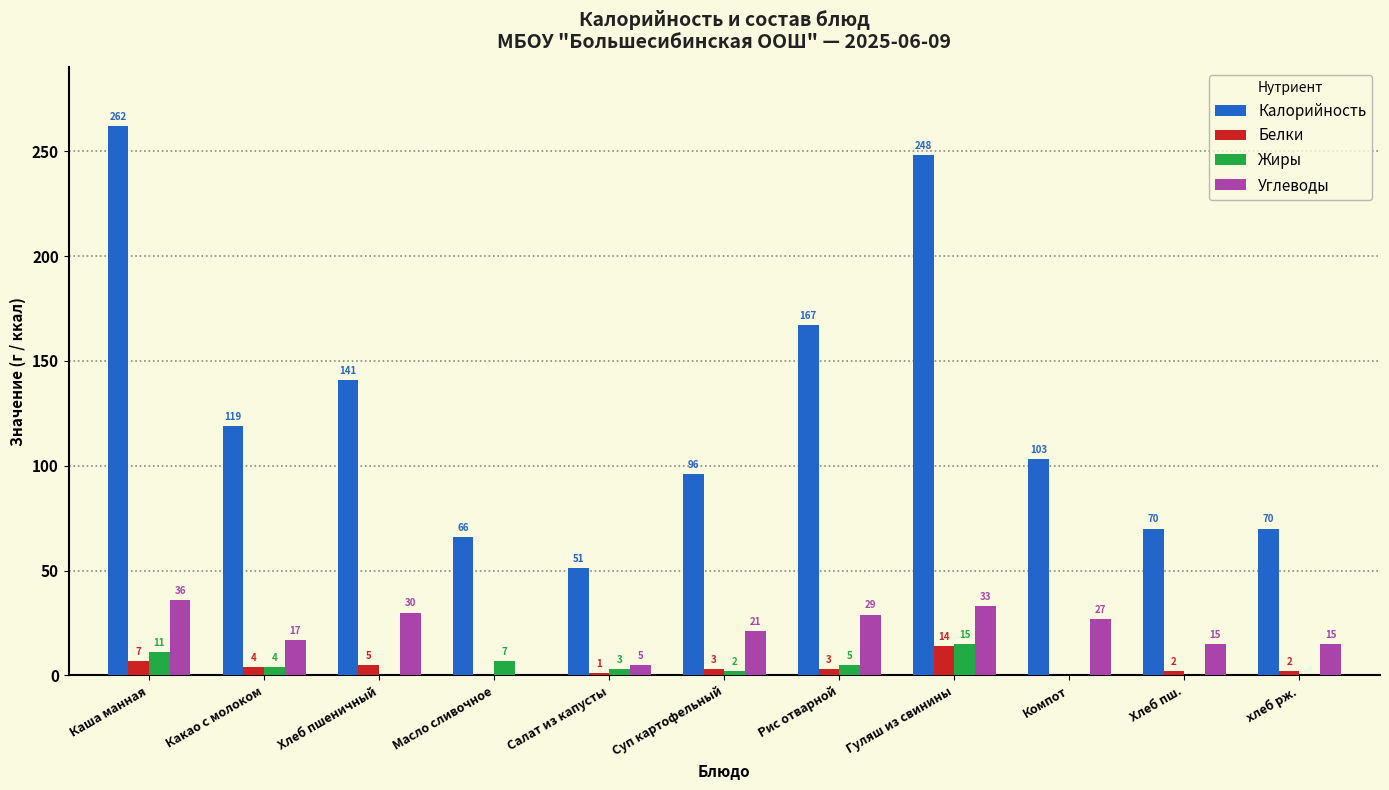

Reading left to right, extract all data points from this chart.

Калорийность: Каша манная=262	Какао с молоком=119	Хлеб пшеничный=141	Масло сливочное=66	Салат из капусты=51	Суп картофельный=96	Рис отварной=167	Гуляш из свинины=248	Компот=103	Хлеб пш.=70	хлеб рж.=70
Белки: Каша манная=7	Какао с молоком=4	Хлеб пшеничный=5	Масло сливочное=0	Салат из капусты=1	Суп картофельный=3	Рис отварной=3	Гуляш из свинины=14	Компот=0	Хлеб пш.=2	хлеб рж.=2
Жиры: Каша манная=11	Какао с молоком=4	Хлеб пшеничный=0	Масло сливочное=7	Салат из капусты=3	Суп картофельный=2	Рис отварной=5	Гуляш из свинины=15	Компот=0	Хлеб пш.=0	хлеб рж.=0
Углеводы: Каша манная=36	Какао с молоком=17	Хлеб пшеничный=30	Масло сливочное=0	Салат из капусты=5	Суп картофельный=21	Рис отварной=29	Гуляш из свинины=33	Компот=27	Хлеб пш.=15	хлеб рж.=15